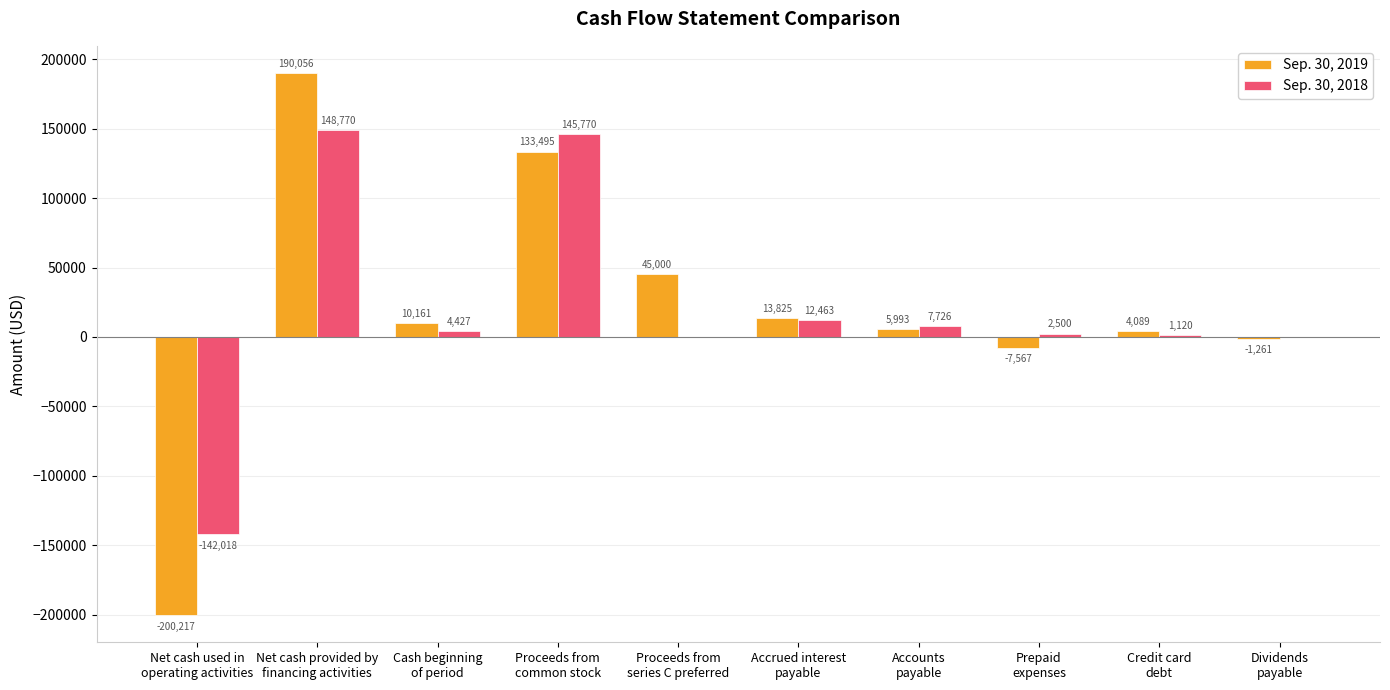

Reading left to right, transcribe all the data shown in this chart.

Sep. 30, 2019: Net cash used in
operating activities=-200217	Net cash provided by
financing activities=190056	Cash beginning
of period=10161	Proceeds from
common stock=133495	Proceeds from
series C preferred=45000	Accrued interest
payable=13825	Accounts
payable=5993	Prepaid
expenses=-7567	Credit card
debt=4089	Dividends
payable=-1261
Sep. 30, 2018: Net cash used in
operating activities=-142018	Net cash provided by
financing activities=148770	Cash beginning
of period=4427	Proceeds from
common stock=145770	Proceeds from
series C preferred=0	Accrued interest
payable=12463	Accounts
payable=7726	Prepaid
expenses=2500	Credit card
debt=1120	Dividends
payable=0